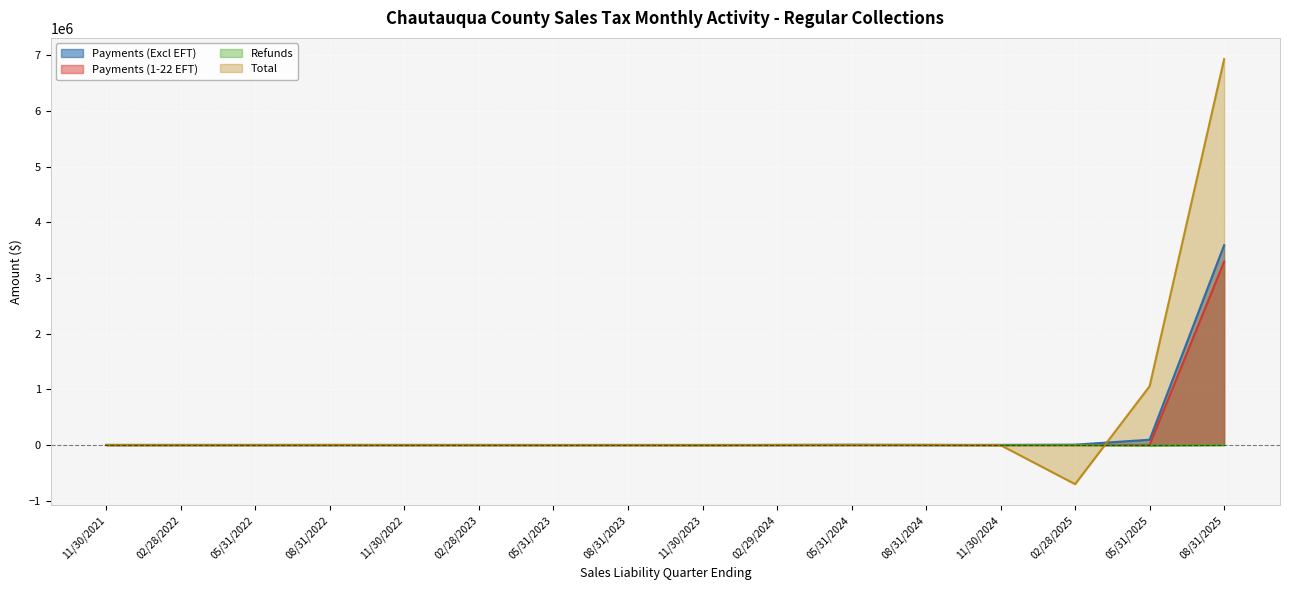

How many lines are shown in the chart?

4